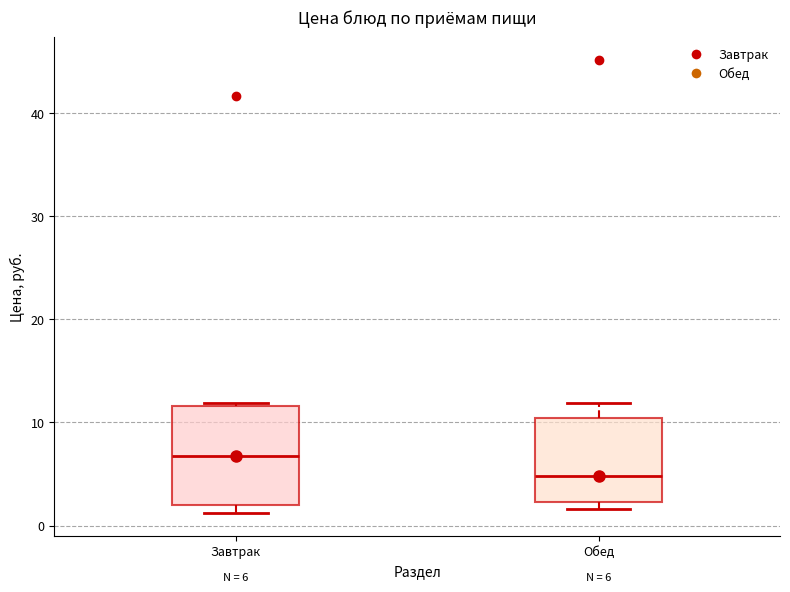

Which box's median line is the highest?

Завтрак